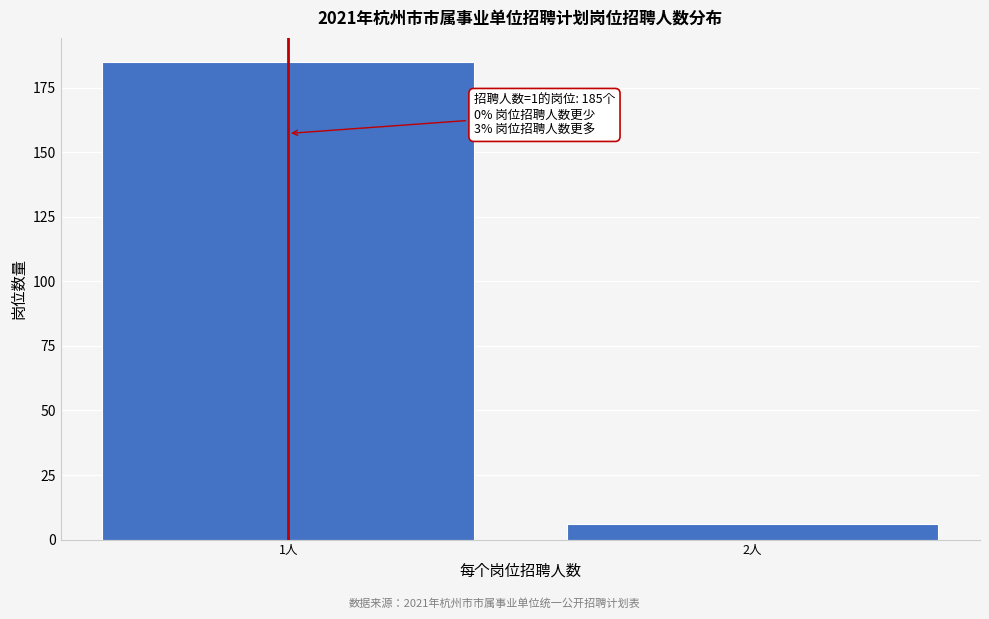

Reading left to right, list all the values displayed in this chart.

1人=185	2人=6